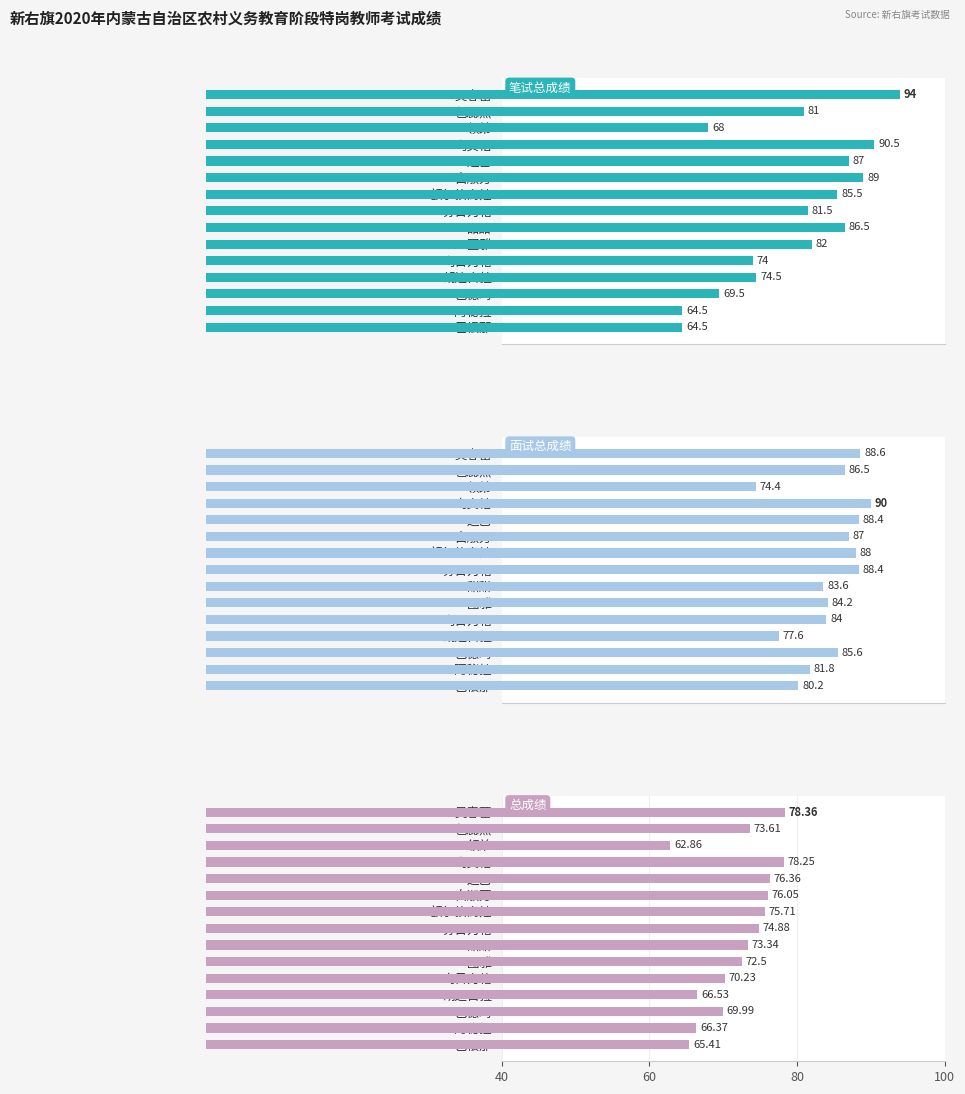

Does the chart contain any negative values?

No